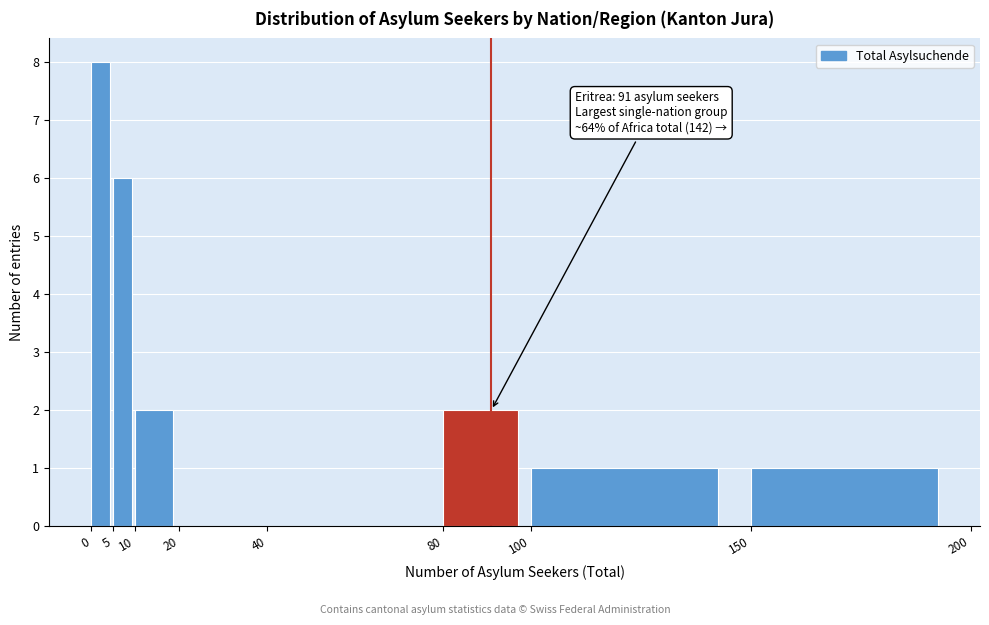

Over which range of the x-axis is the bar tallest?

0 to 5